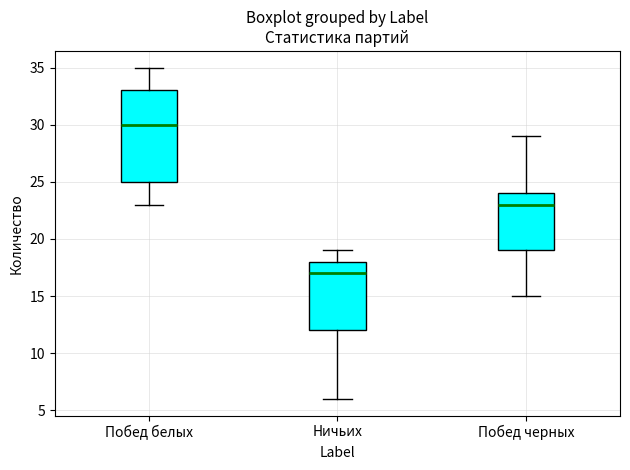

Comparing the boxes themselves (not the whiskers), which one is the tallest?

Побед белых